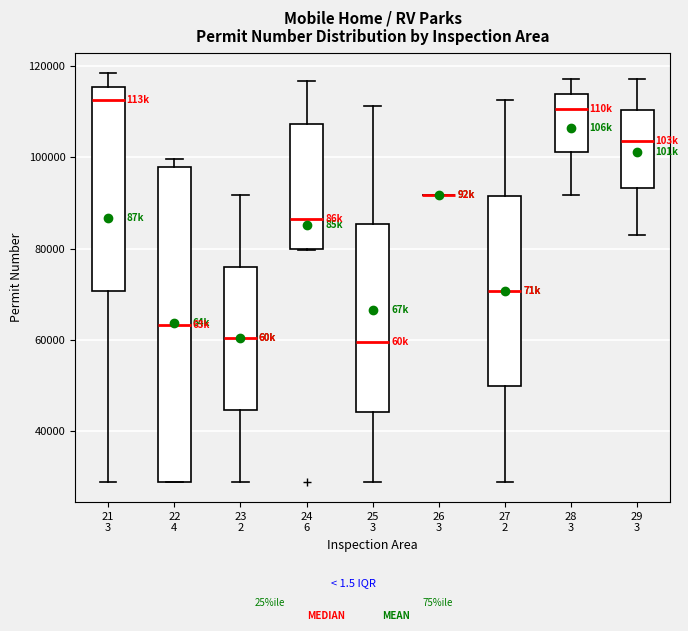

Comparing the boxes themselves (not the whiskers), which one is the tallest?

22 4